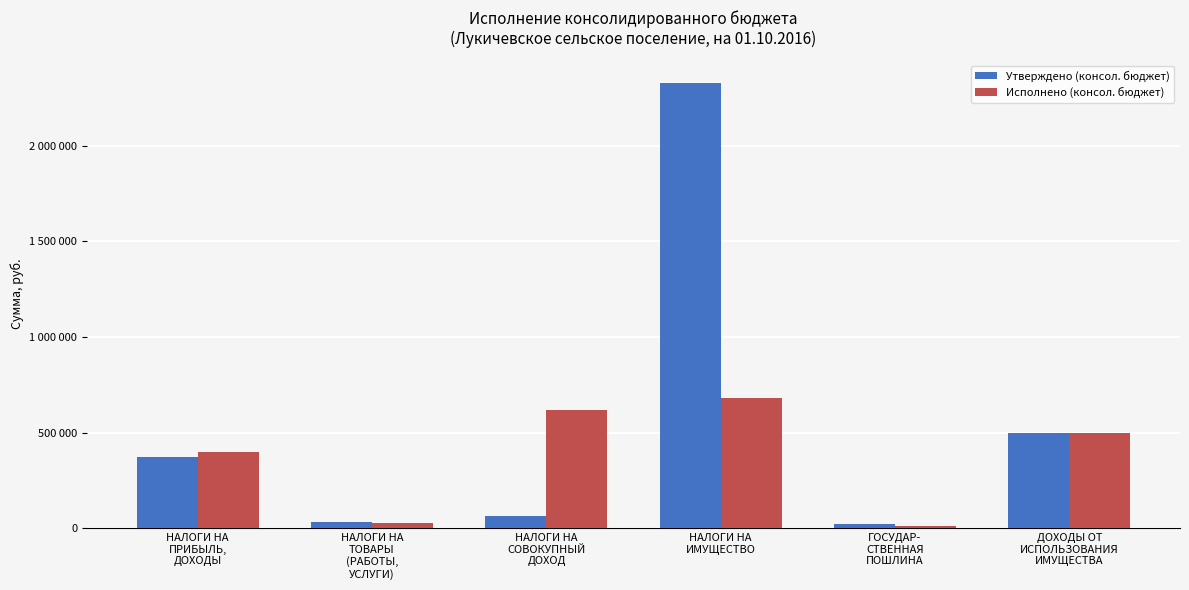

Which series has the largest range (max minus min)?

Утверждено (консол. бюджет)